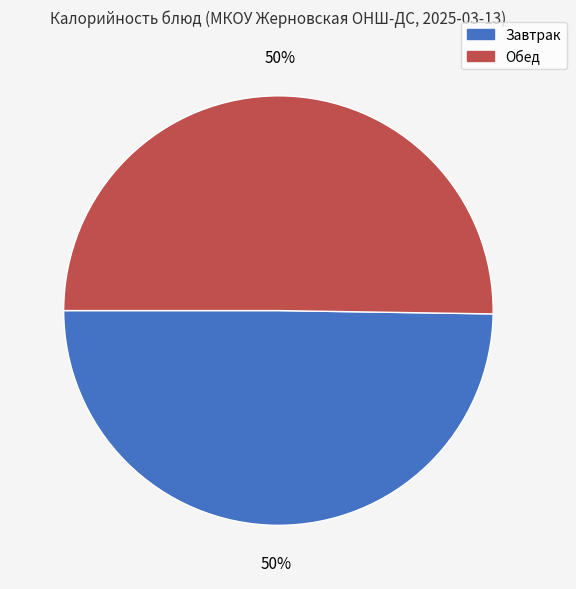

To the nearest percent, what percentage of the pie is Обед?

50%